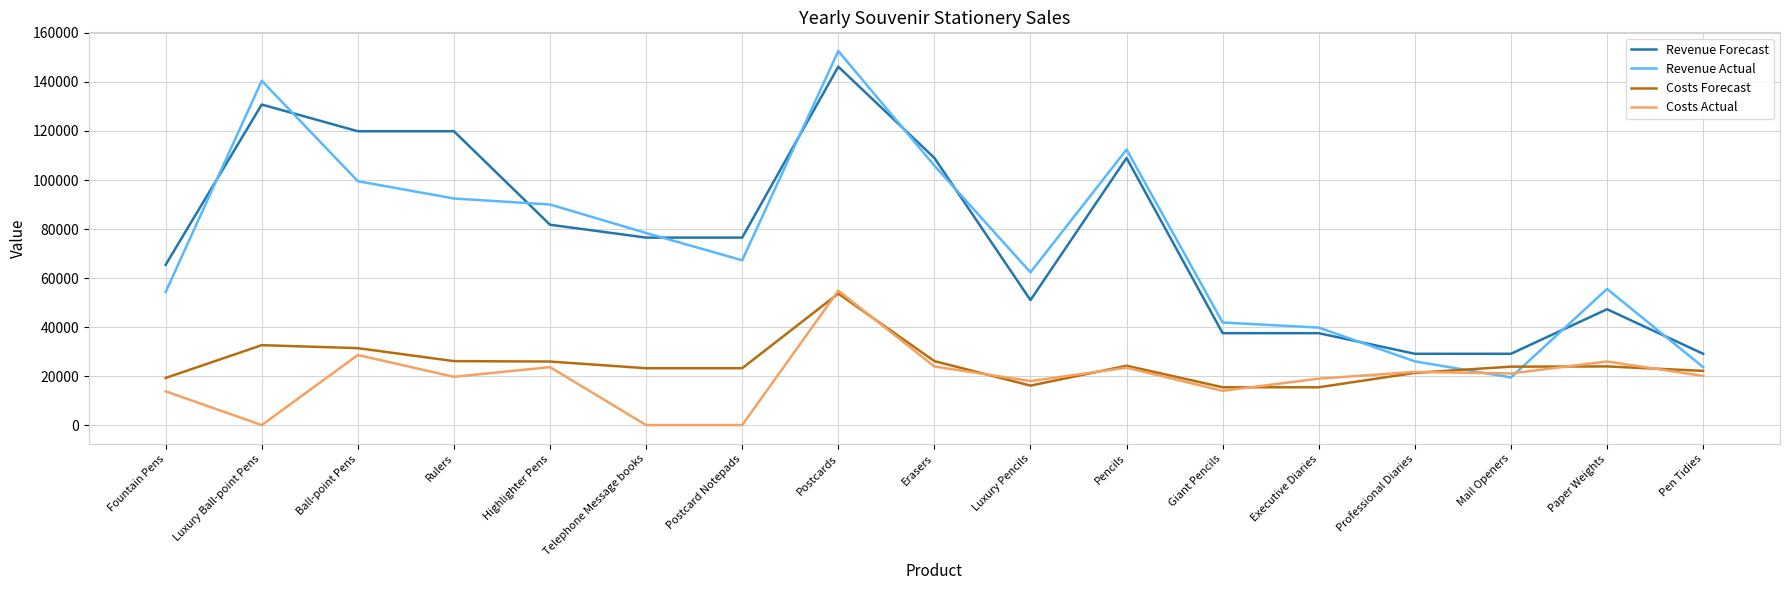

Where do Revenue Forecast and Revenue Actual first cross each other?

Fountain Pens and Luxury Ball-point Pens